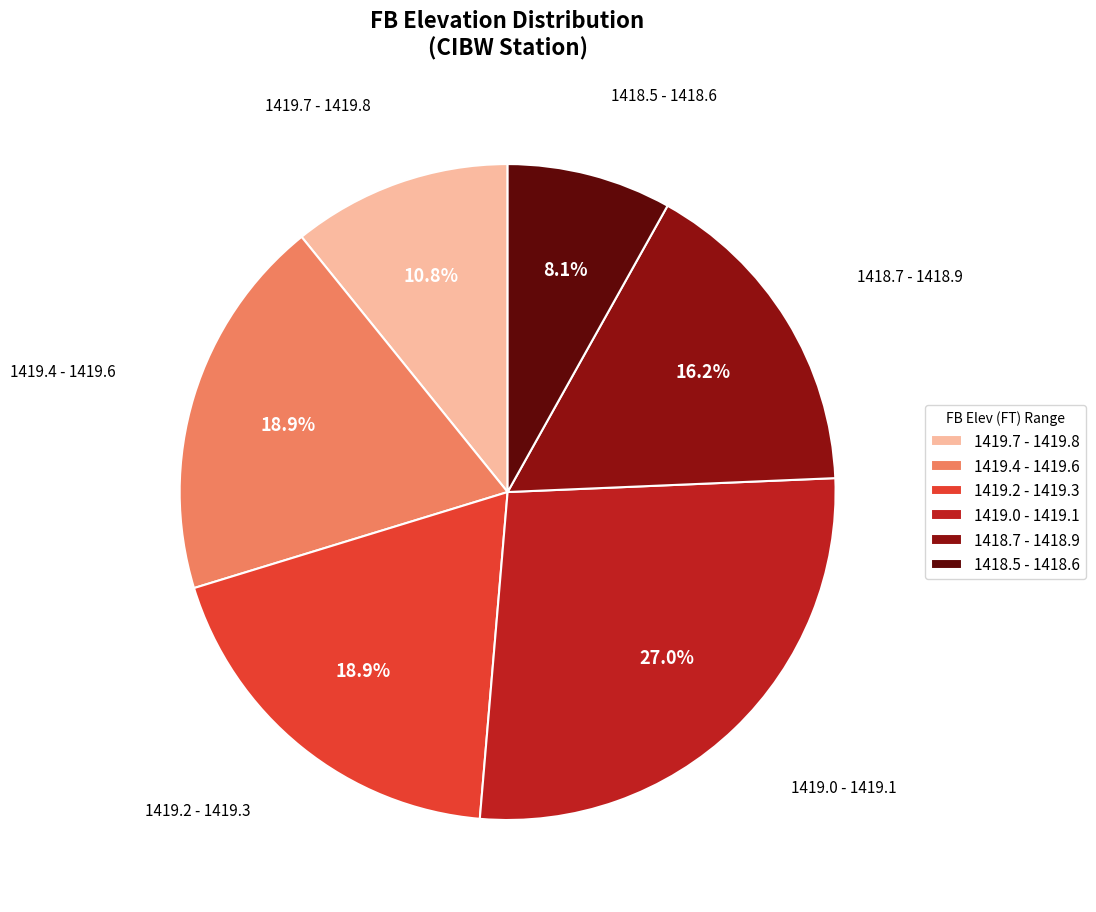

Which has a higher value, 1419.4 - 1419.6 or 1418.5 - 1418.6?

1419.4 - 1419.6